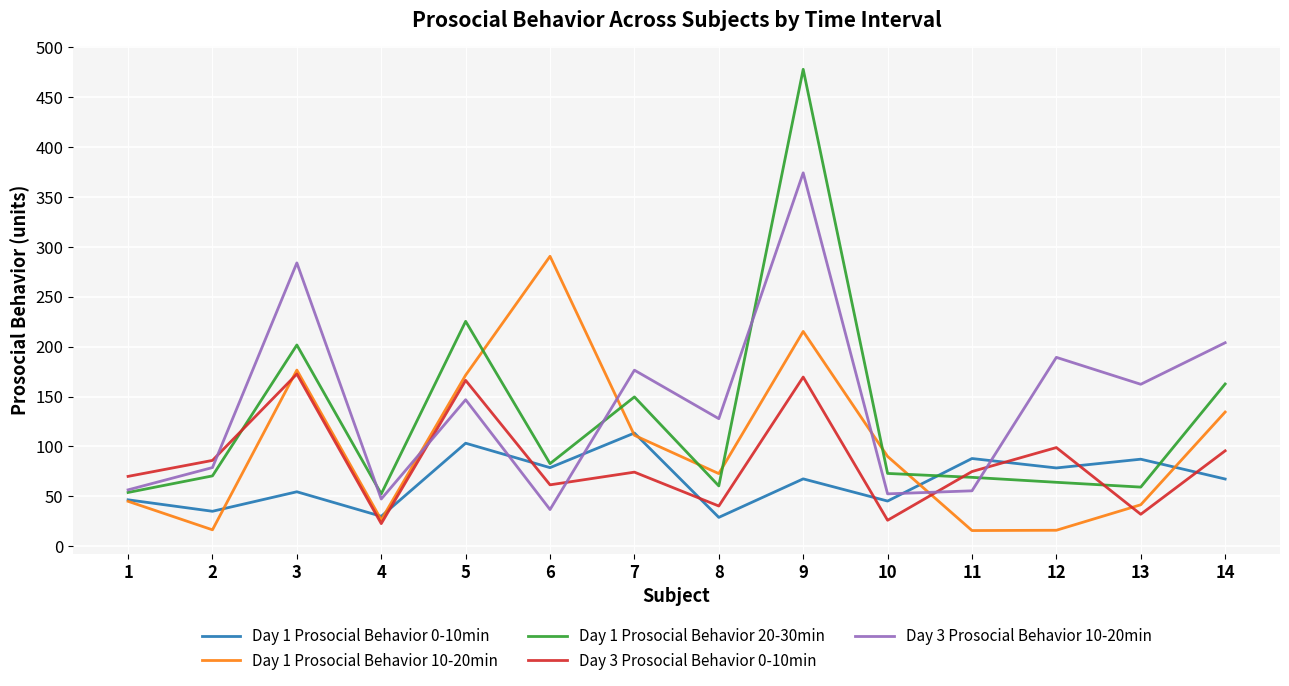

What is the sum of the Day 1 Prosocial Behavior 10-20min values at 5 and 11?

187.1